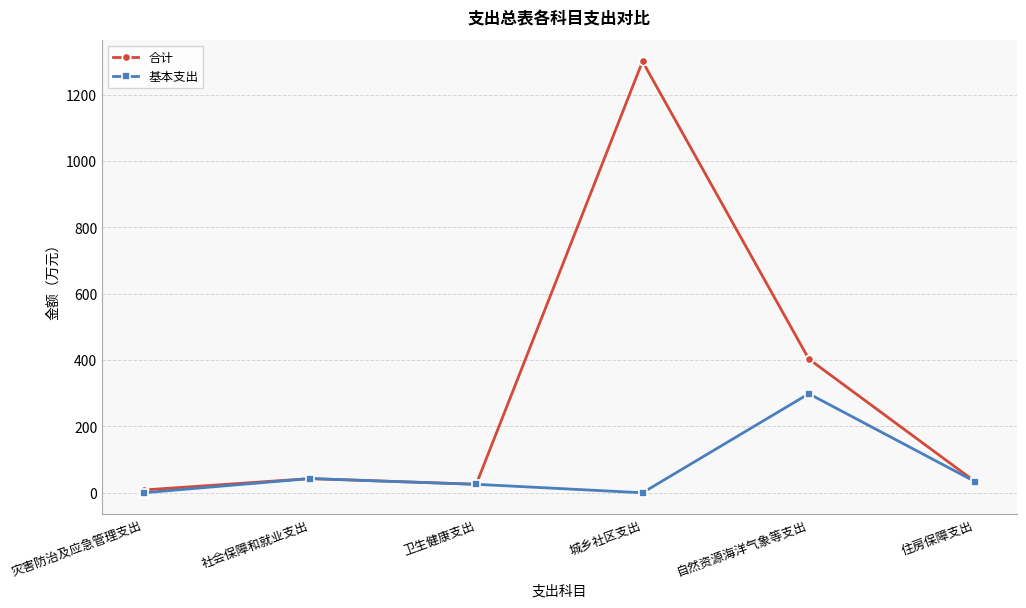

Which series has the largest range (max minus min)?

合计